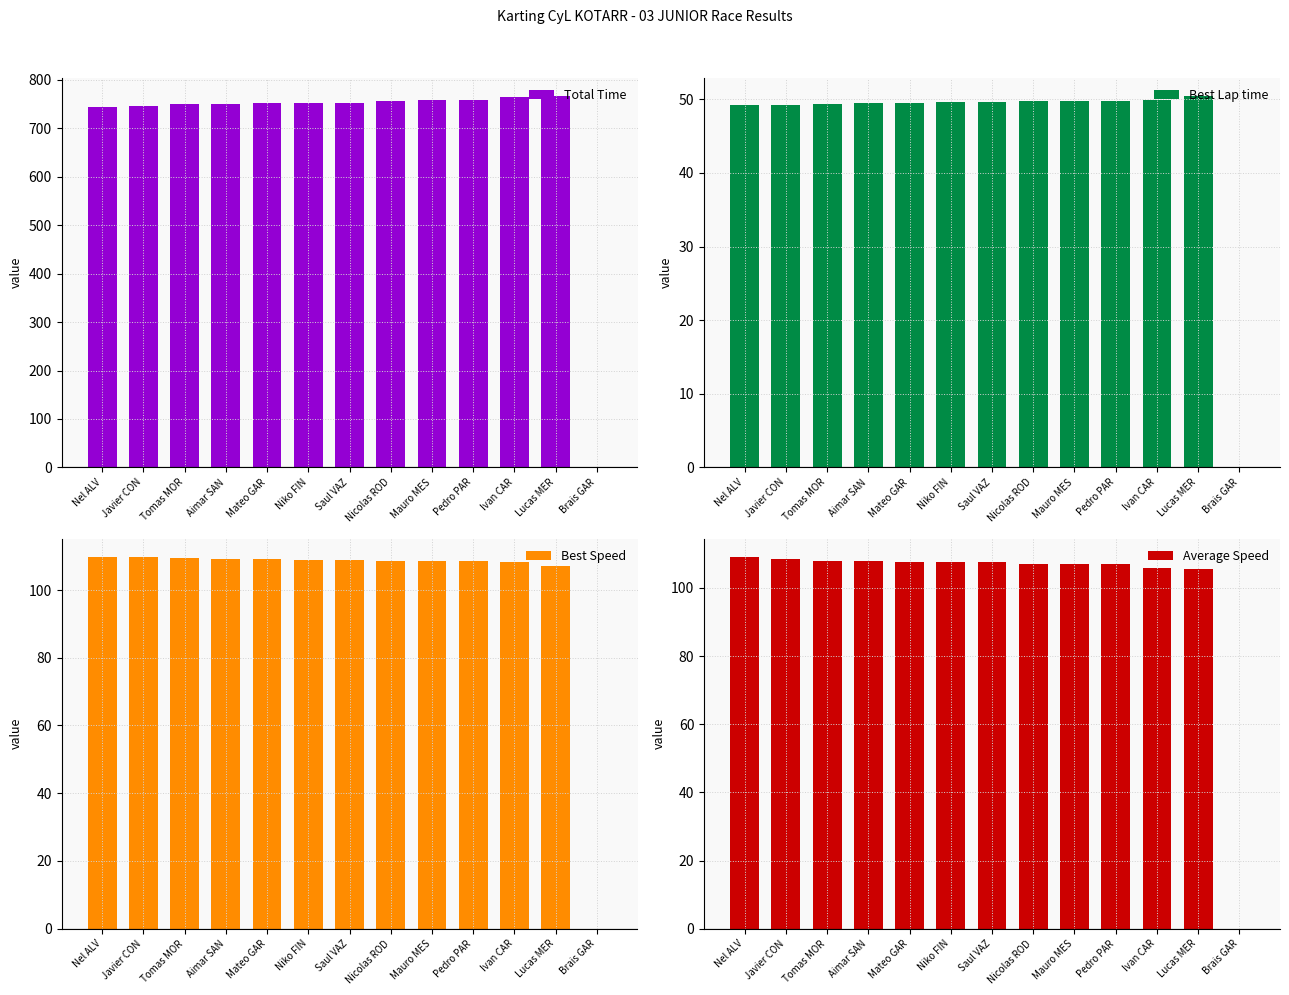

What is the highest value of the Average Speed series?

109.0